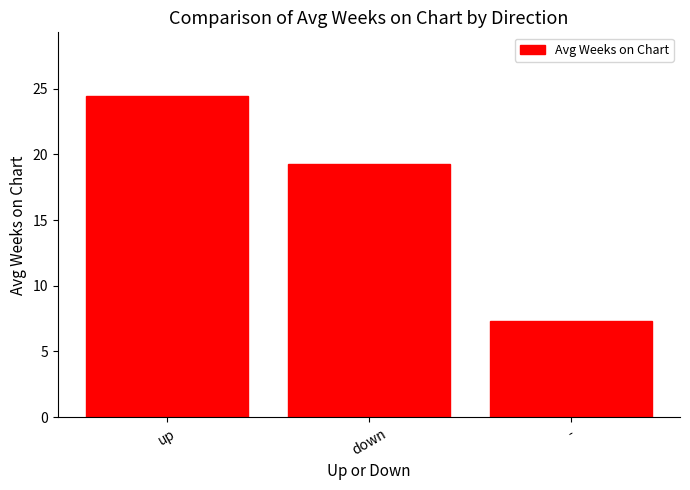

How many distinct data groups are displayed?

1